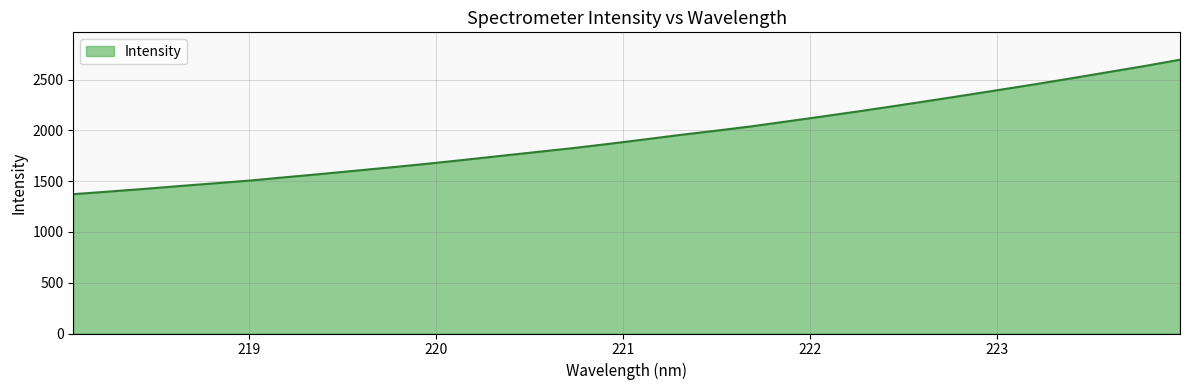

What is the difference between the maximum and minimum values?

1323.8